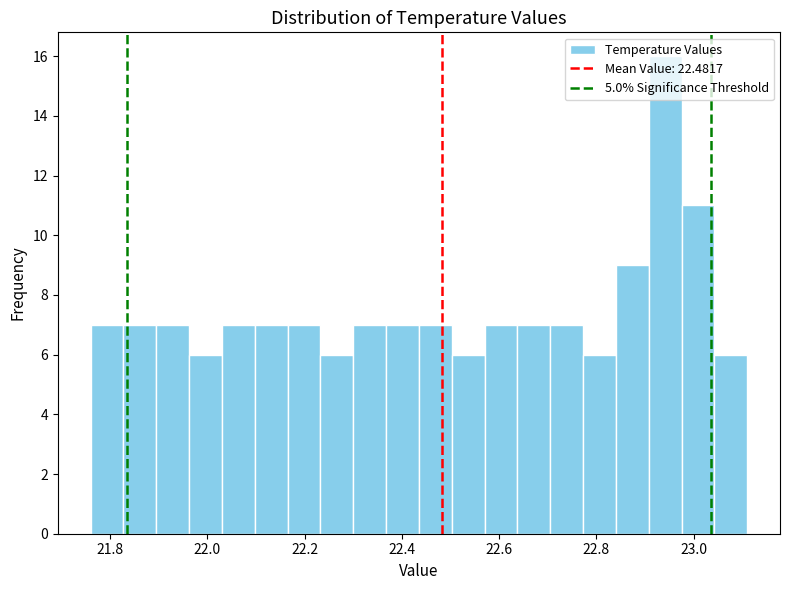

Read against the x-axis, roughly where is the centre of the tallest bar?

22.94